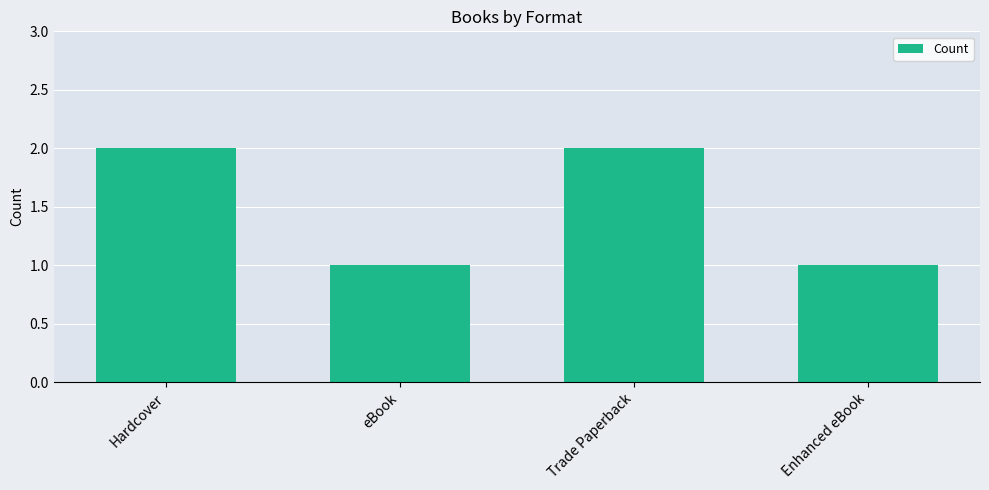

True or false: the data shows 1 at eBook.

True